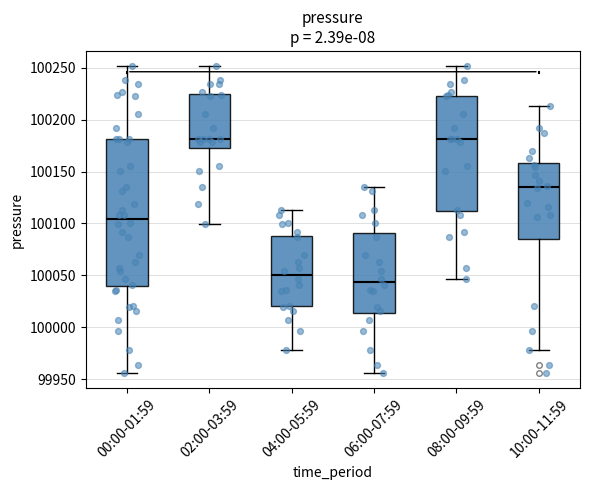

Which box is the tallest, from its lower edge to its upper edge?

00:00-01:59